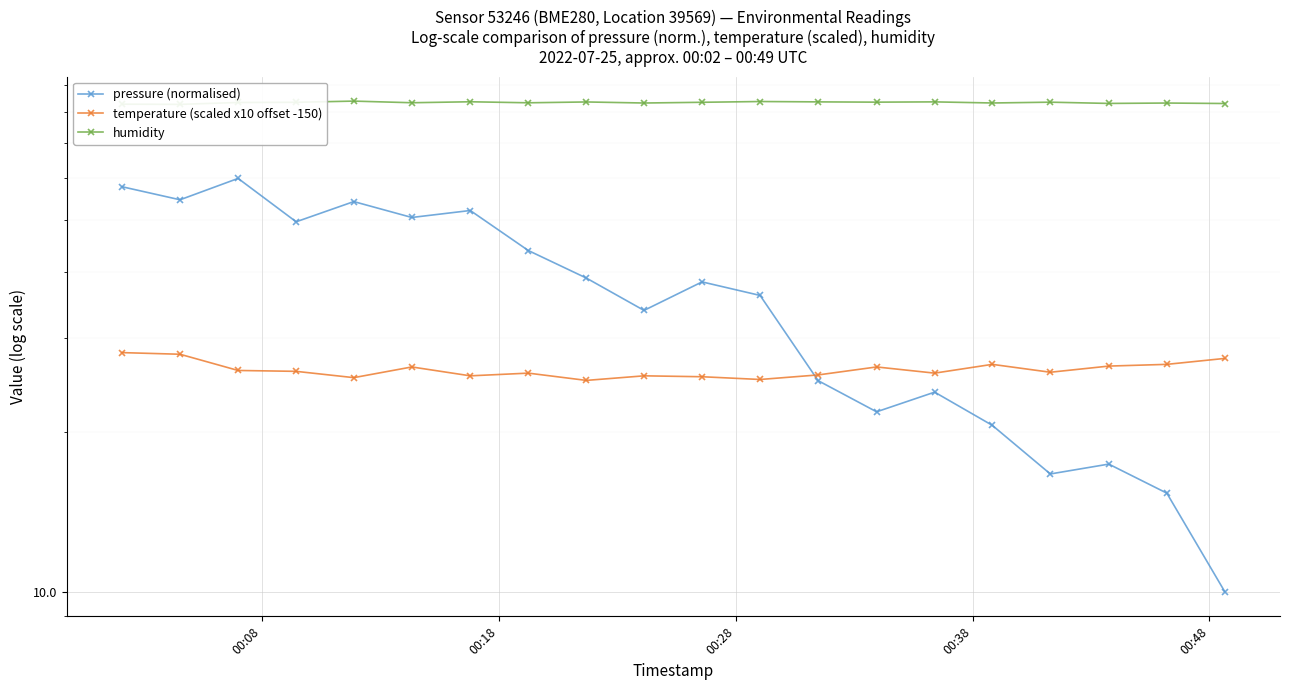

How many values in the temperature (scaled x10 offset -150) series exceed 26?

10